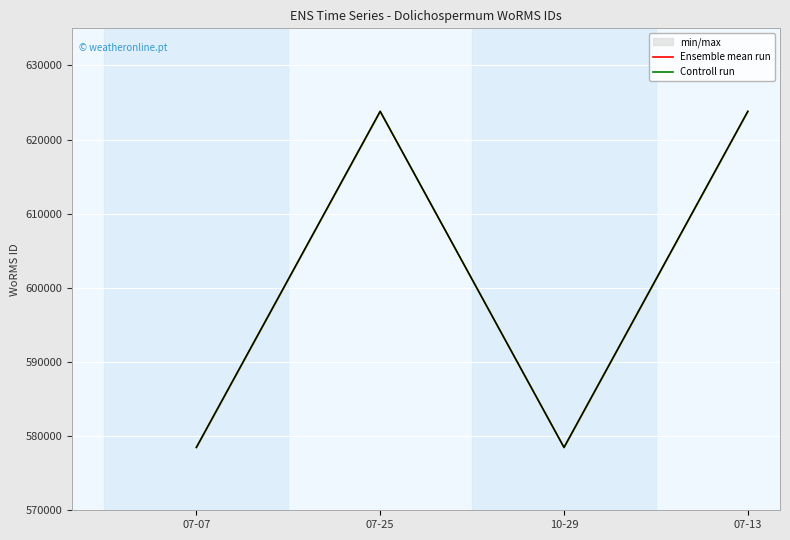

The value of Controll run at 07-13 is 623803. True or false?

True